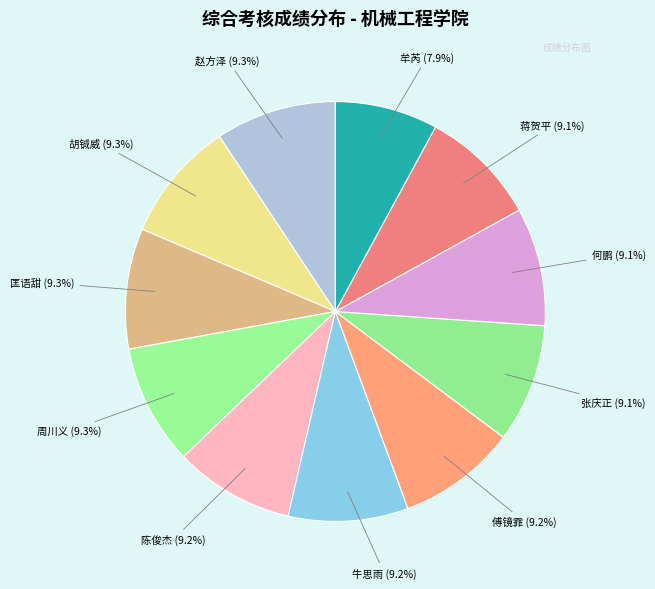

What is the ratio of the value at 何鹏 to the value at 傅镜霏?

1.0